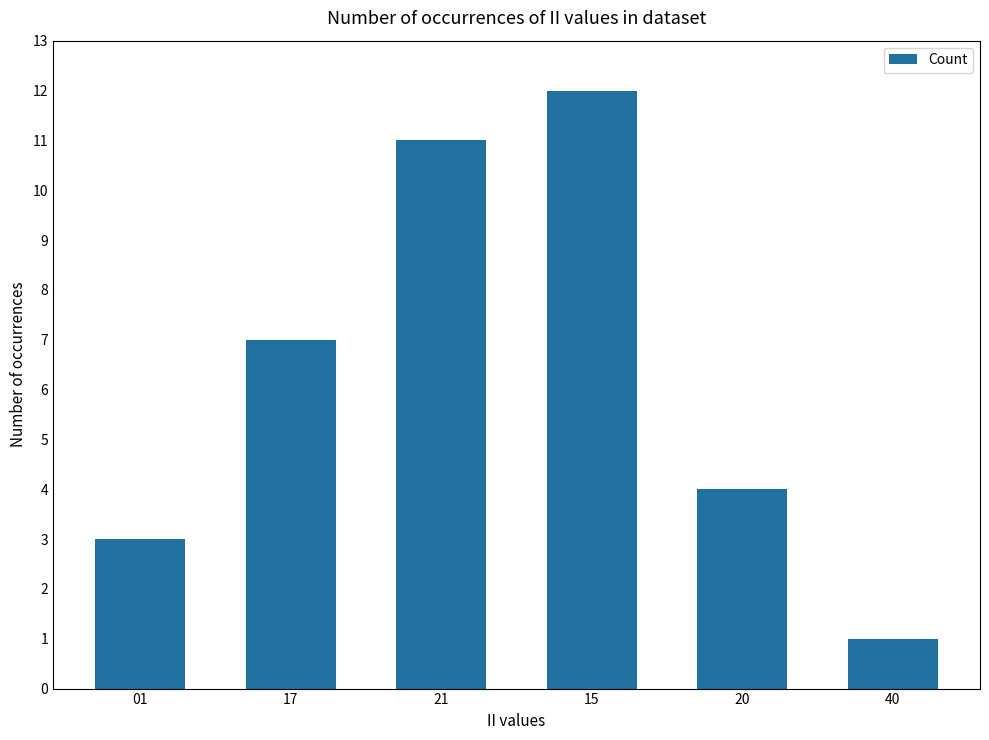

Which has a higher value, 40 or 15?

15